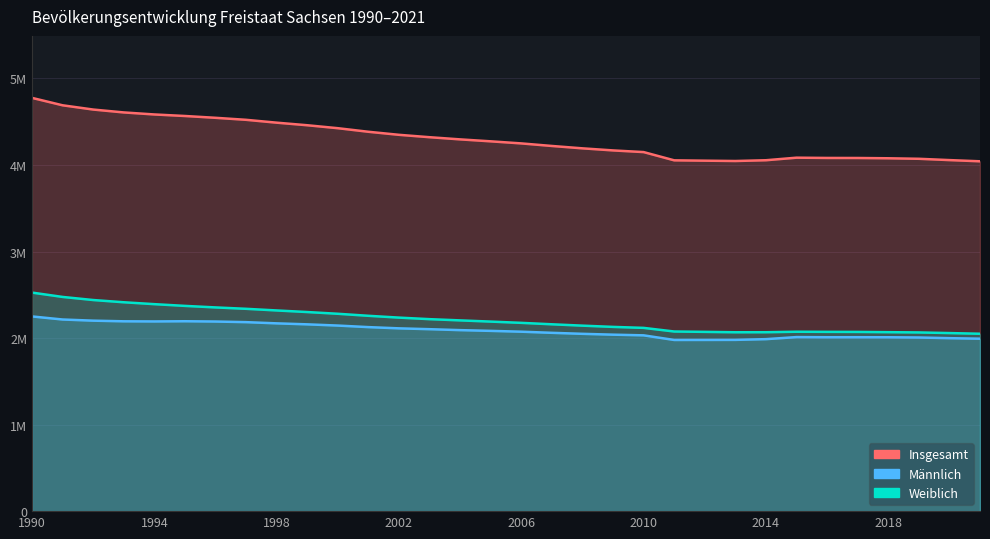

Reading right to left, what are all the values shown in this chart?

Insgesamt: 4043002	4056941	4071971	4077937	4081308	4081783	4084851	4055274	4046385	4050204	4054182	4149477	4168732	4192801	4220200	4249774	4273754	4296284	4321437	4349059	4384192	4425581	4459686	4489415	4522412	4545702	4566603	4584345	4607775	4641108	4690246	4775914
Männlich: 1992884	1999026	2006722	2009619	2010214	2009991	2011561	1987607	1979164	1978504	1978178	2031630	2039451	2049173	2060804	2073755	2083240	2091821	2102768	2112497	2126723	2144676	2158726	2170172	2184168	2191334	2194597	2192299	2193846	2201310	2214693	2250153
Weiblich: 2050118	2057915	2065249	2068318	2071094	2071792	2073290	2067667	2067221	2071700	2076004	2117847	2129281	2143628	2159396	2176019	2190514	2204463	2218669	2236562	2257469	2280905	2300960	2319243	2338244	2354368	2372006	2392046	2413929	2439798	2475553	2525761